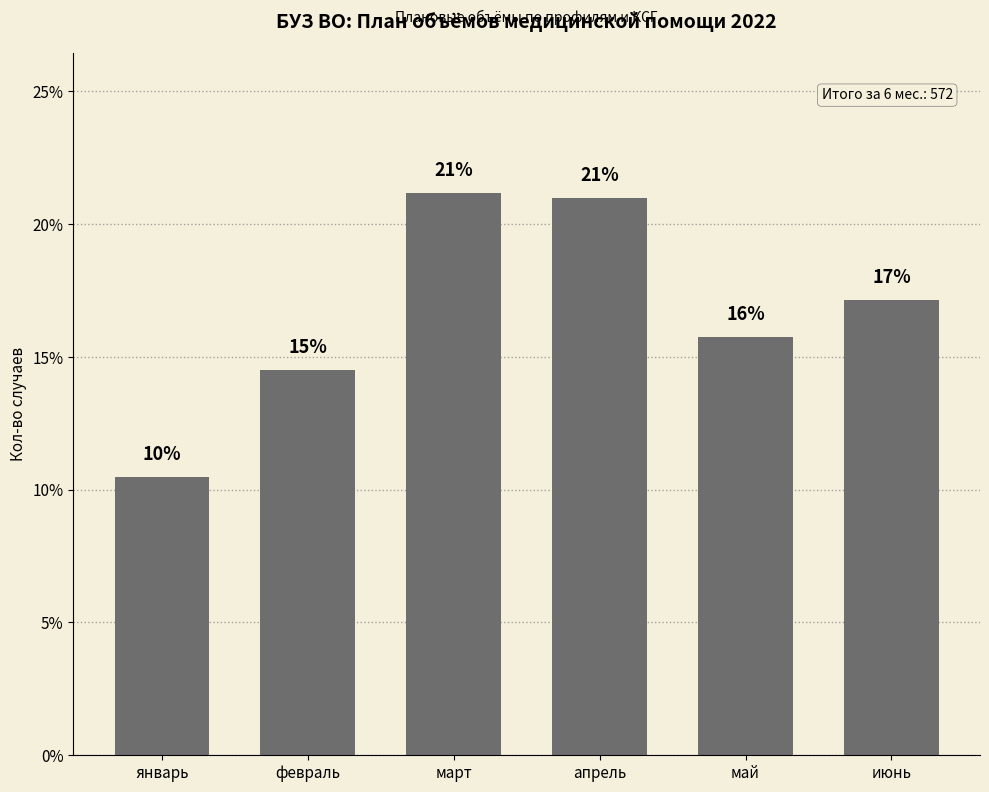

What is the label of the 1st bar from the left?

январь